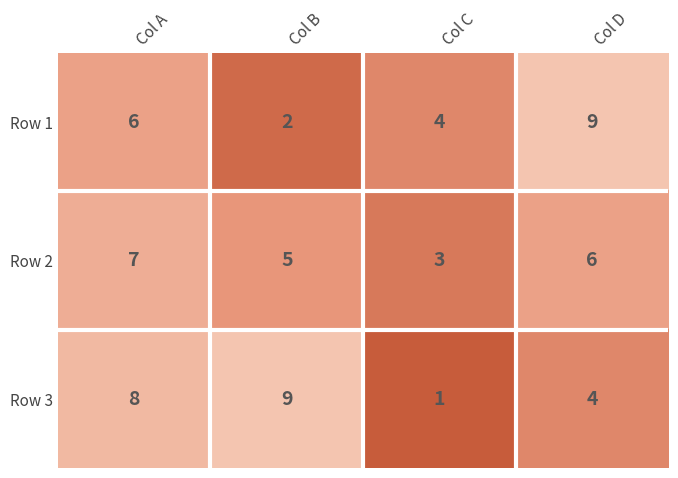

Reading right to left, what are all the values shown in this chart?

Row 1: 9	4	2	6
Row 2: 6	3	5	7
Row 3: 4	1	9	8